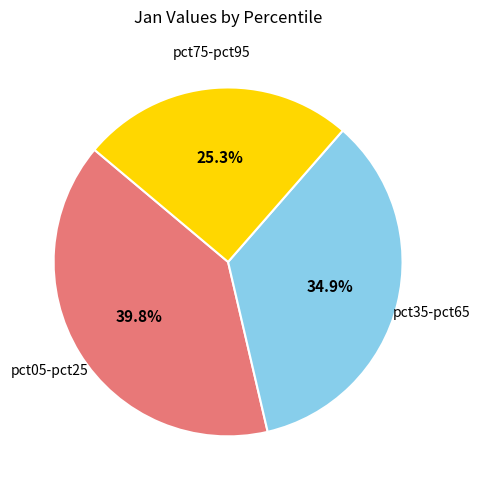

Is there a majority slice in this chart?

No